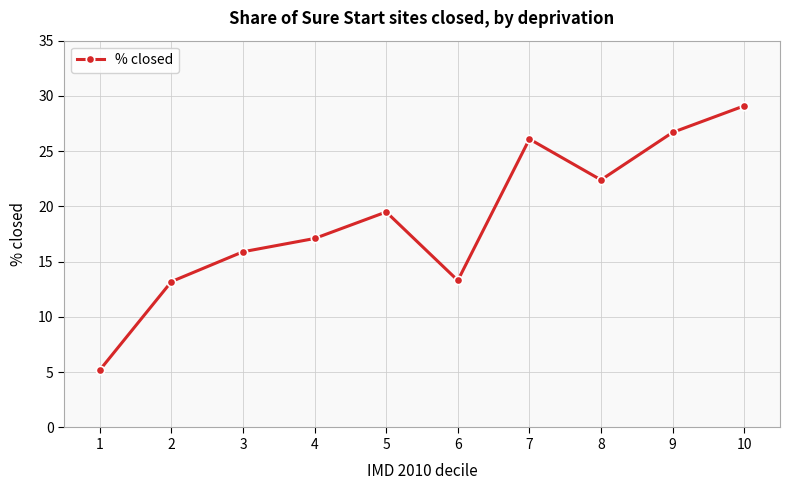

What is the value of the 7th point from the left?

26.1